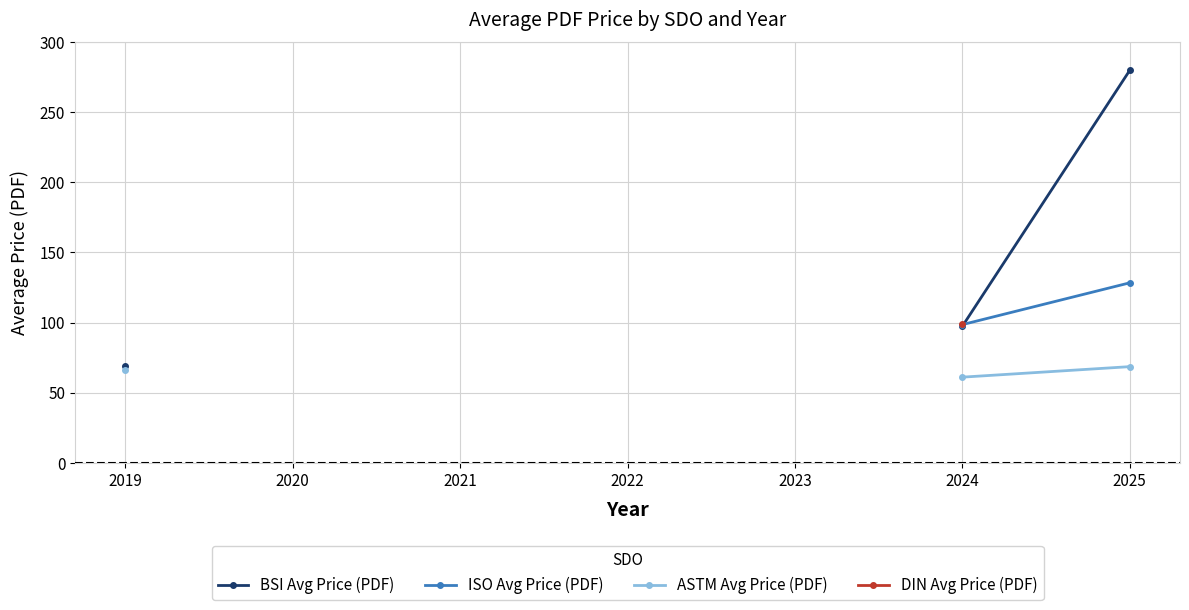

Between 2020 and 2024, which is larger?

2024